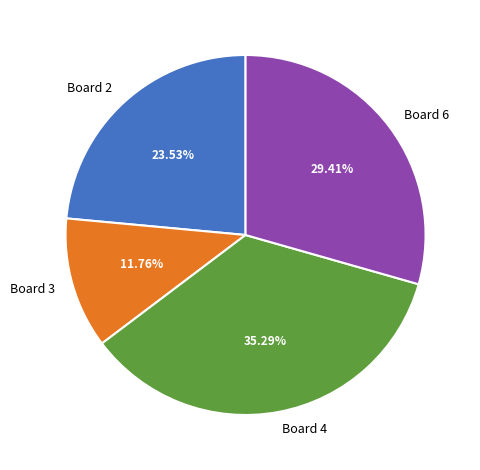

Is the sum of Board 6 and Board 4 greater than half?

Yes